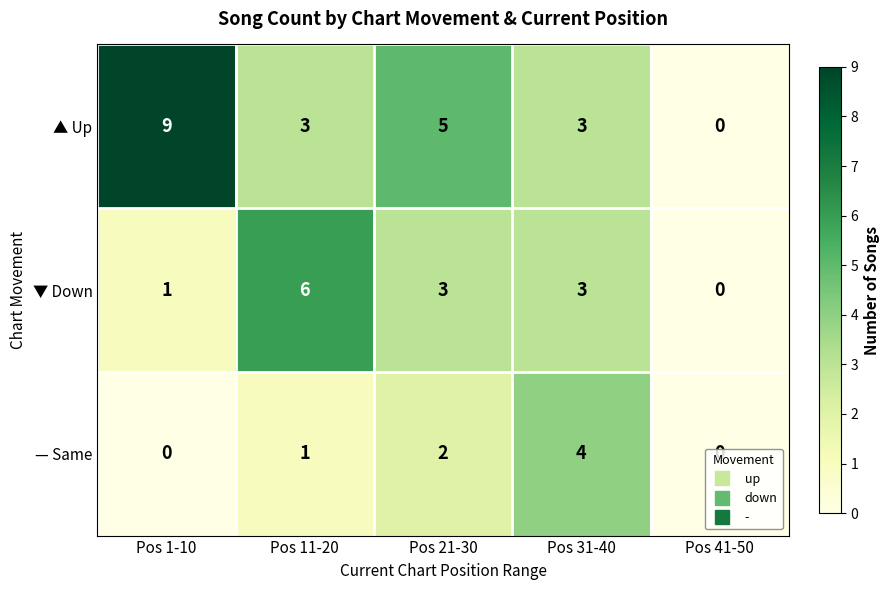

Is it true that — Same equals 1 at Pos 21-30?

False